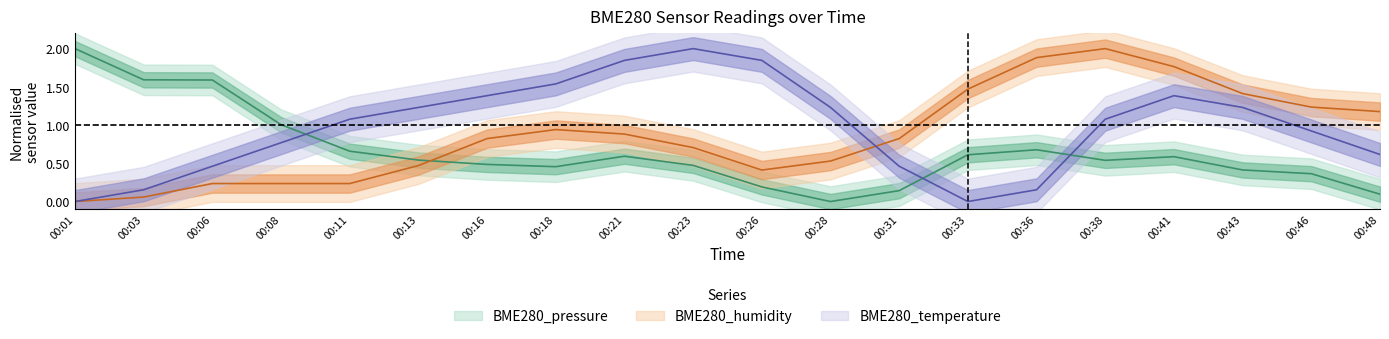

How many positive values does the BME280_pressure series have?

19